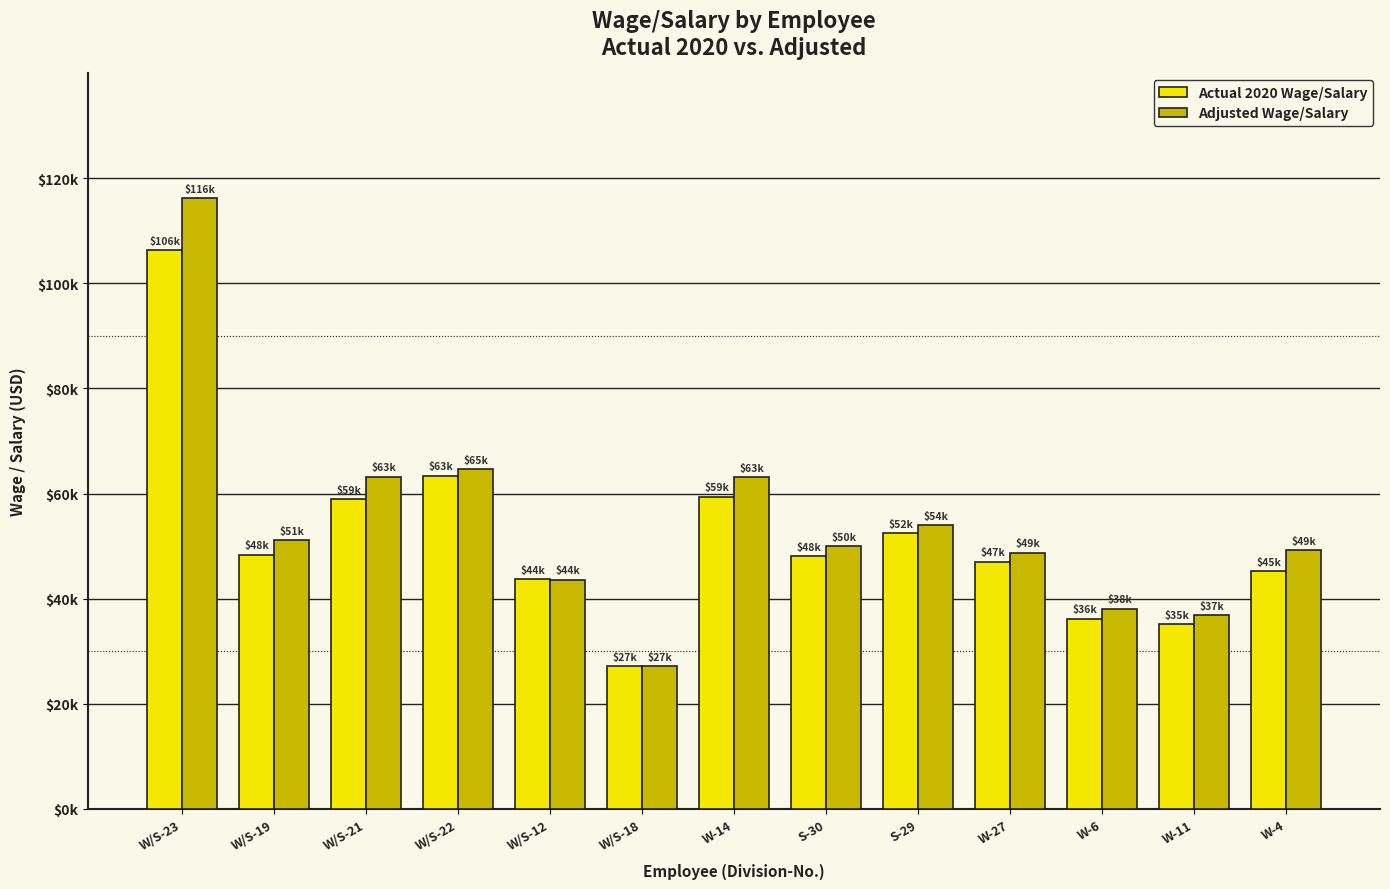

What position from the left is W-6?

11